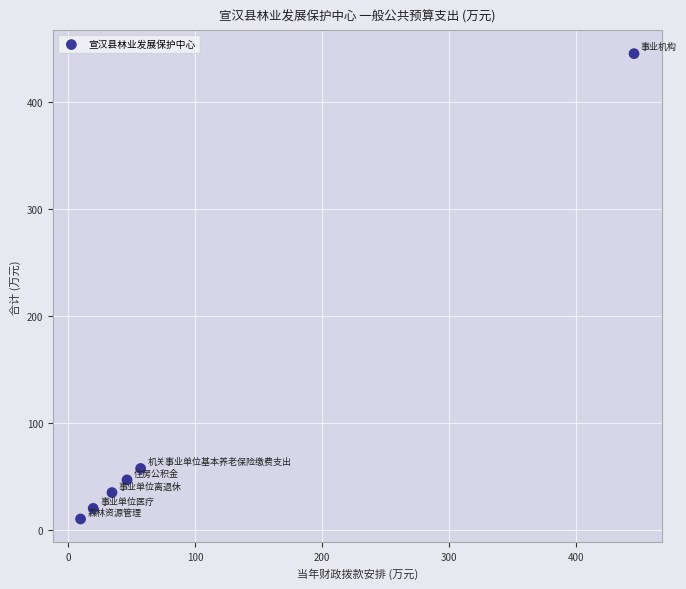

What Y value in the scatter plot is closest to 227?

57.2